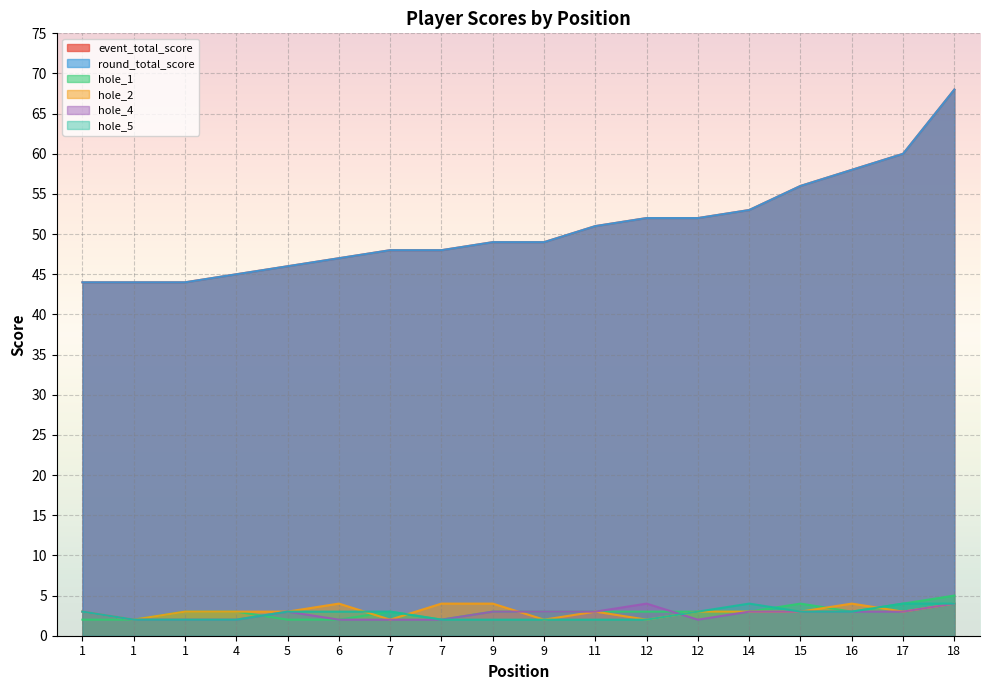

How many data points in hole_1 are above 3?

3